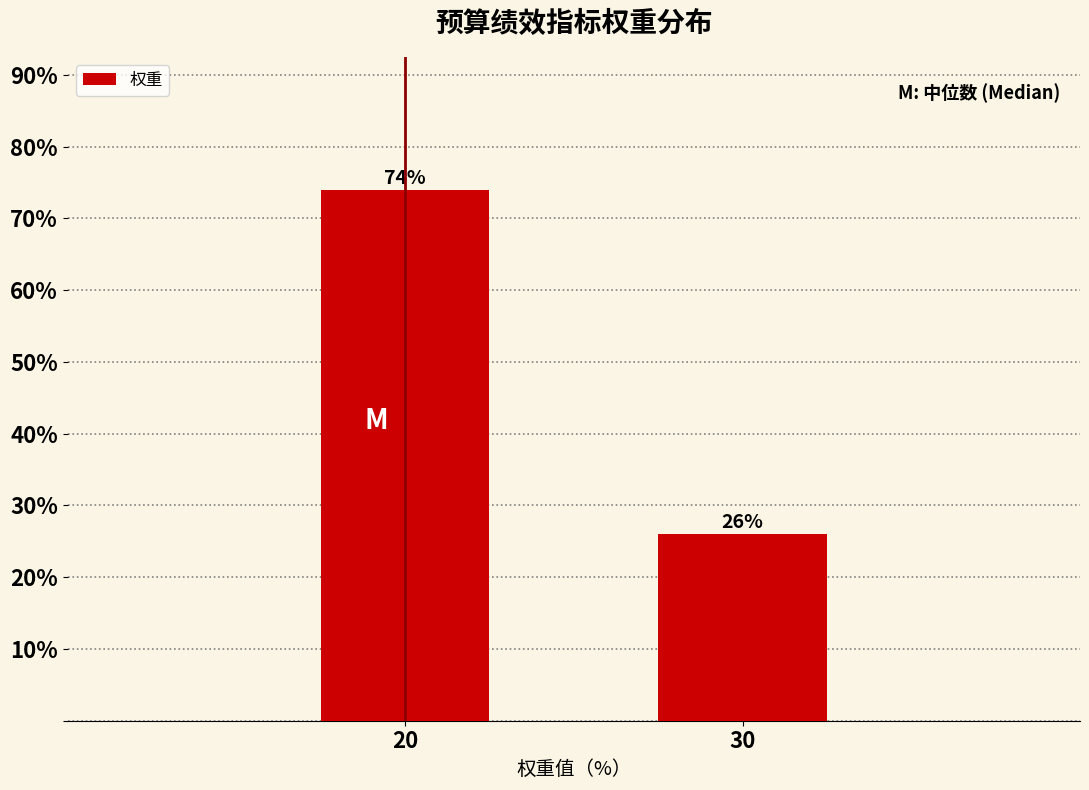

Reading left to right, what are all the values shown in this chart?

74	26